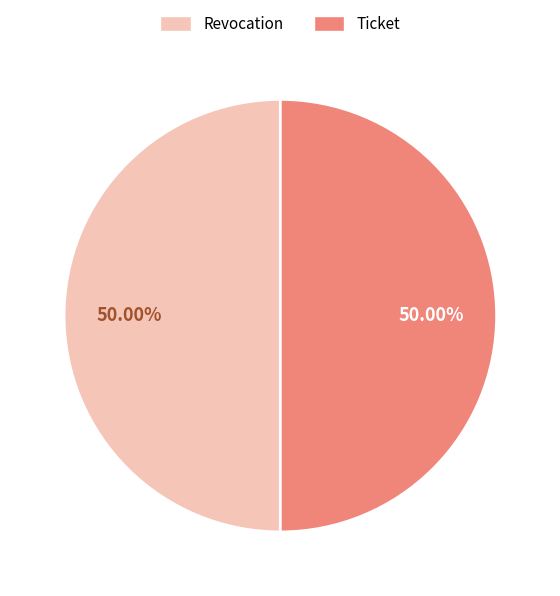

The Ticket slice represents 50% of the pie. True or false?

True